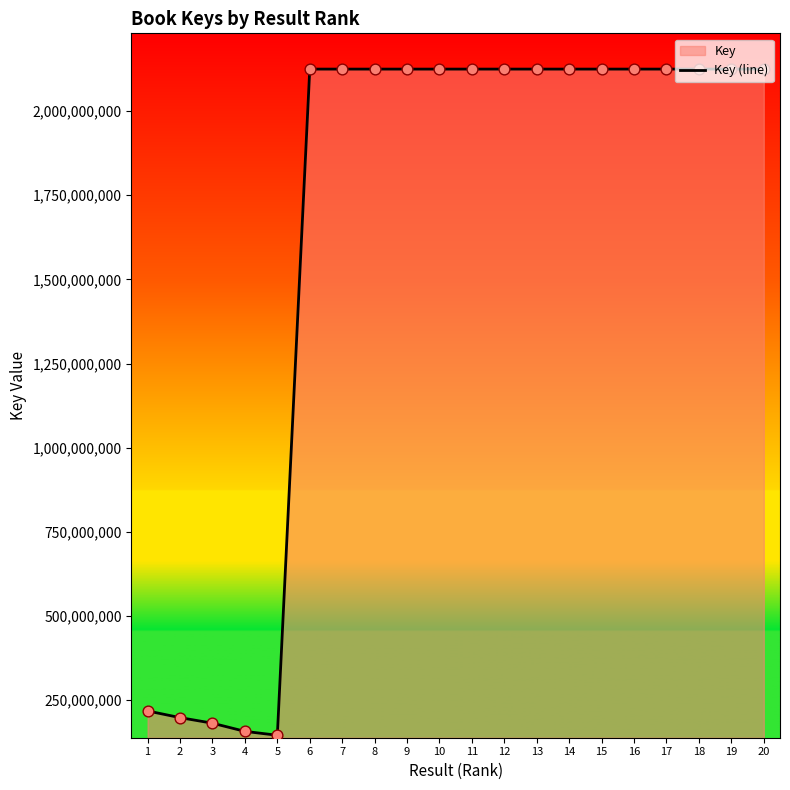

Between 1 and 18, which is larger?

18